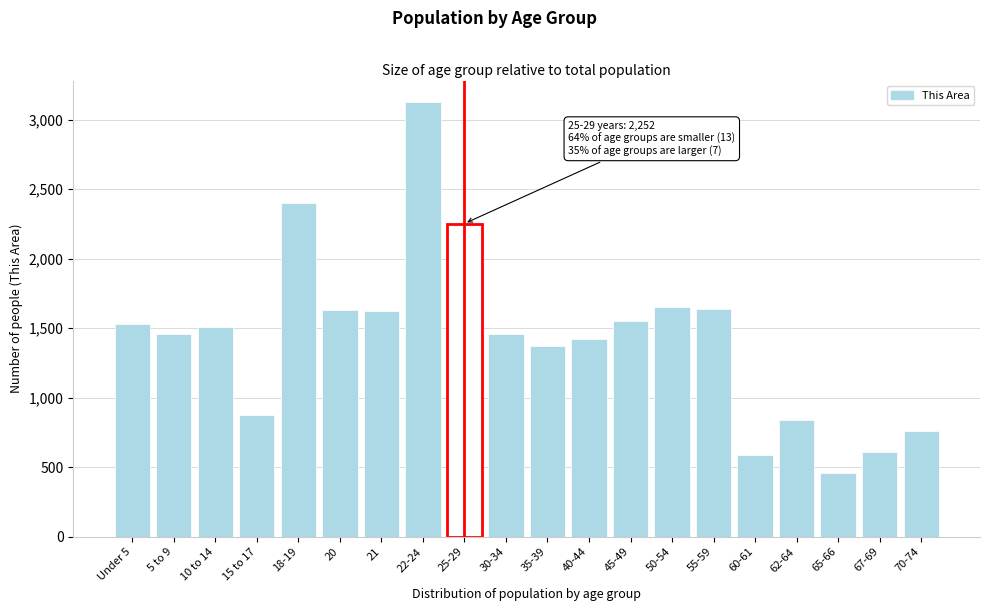

What is the label of the 2nd bar from the left?

5 to 9